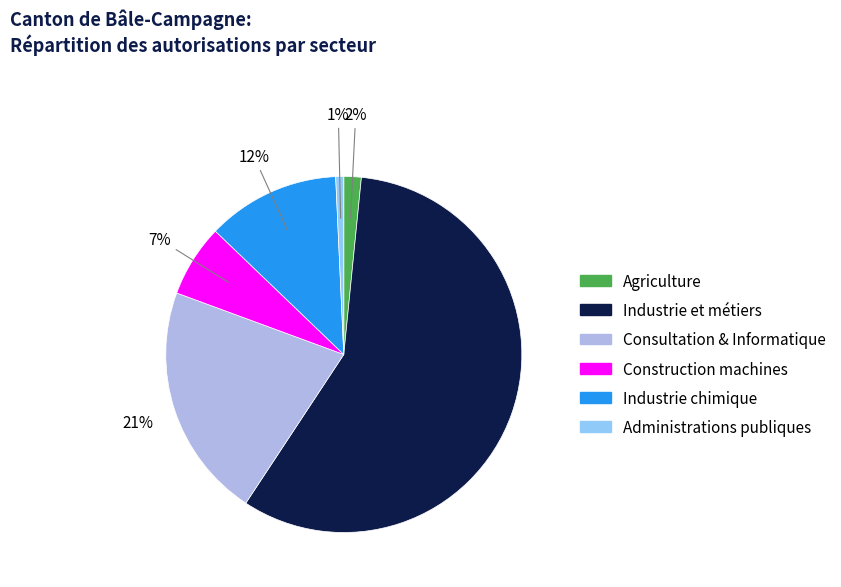

Is there a majority slice in this chart?

Yes